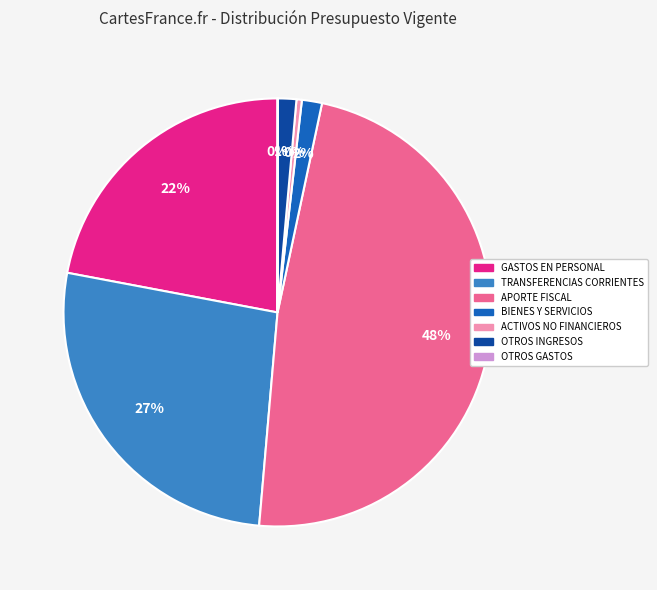

To the nearest percent, what is the average slice percentage?

14%